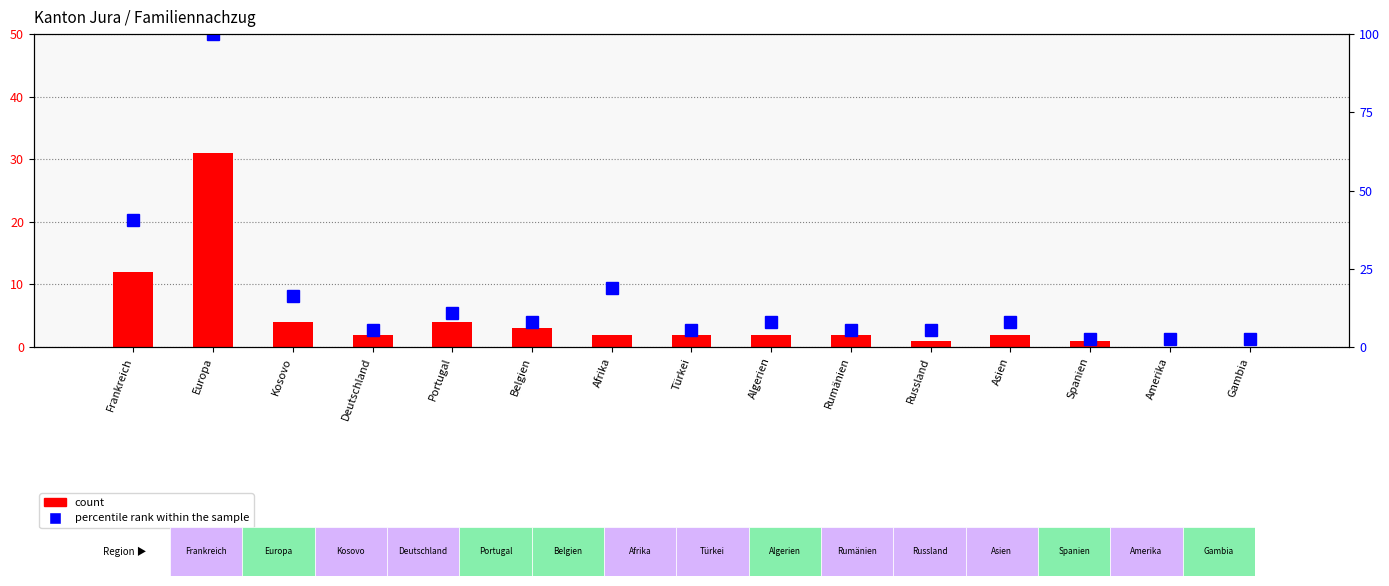

What is the label of the 2nd bar from the right?

Amerika